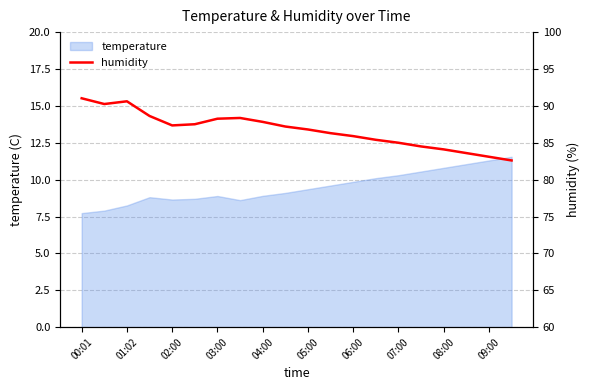

What is the greatest value displayed?

91.0